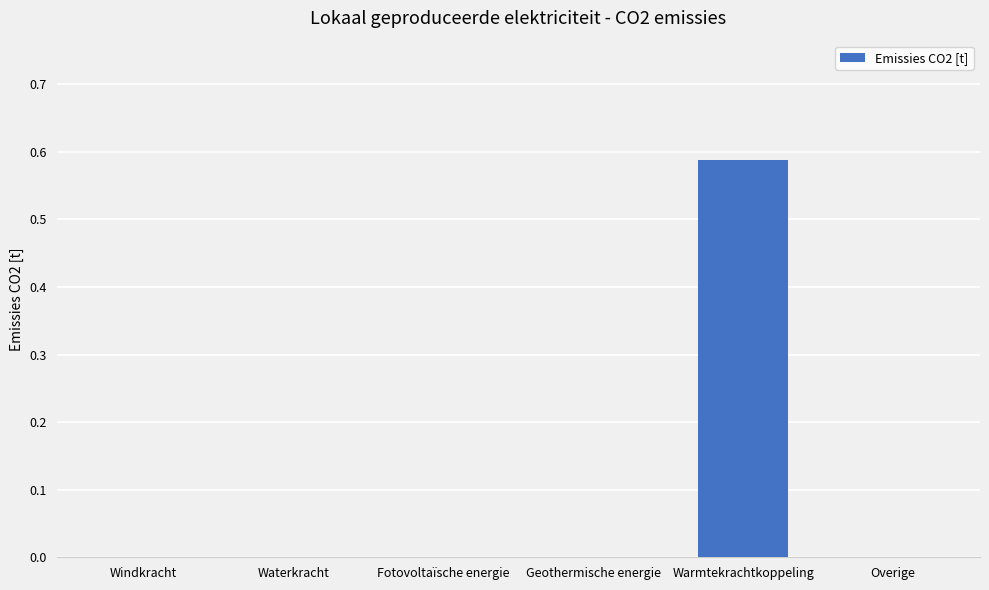

Count the number of categories in the chart.

6